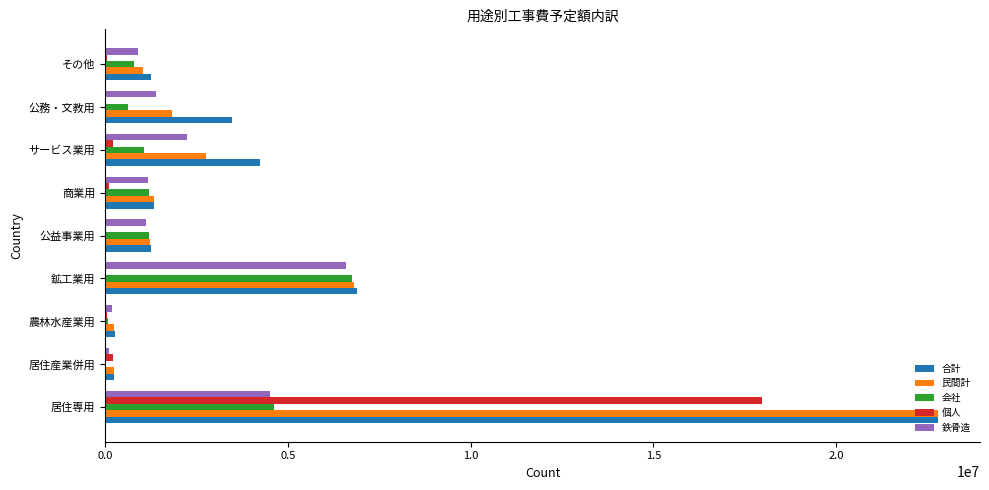

At which label does 鉄骨造 reach its peak?

鉱工業用